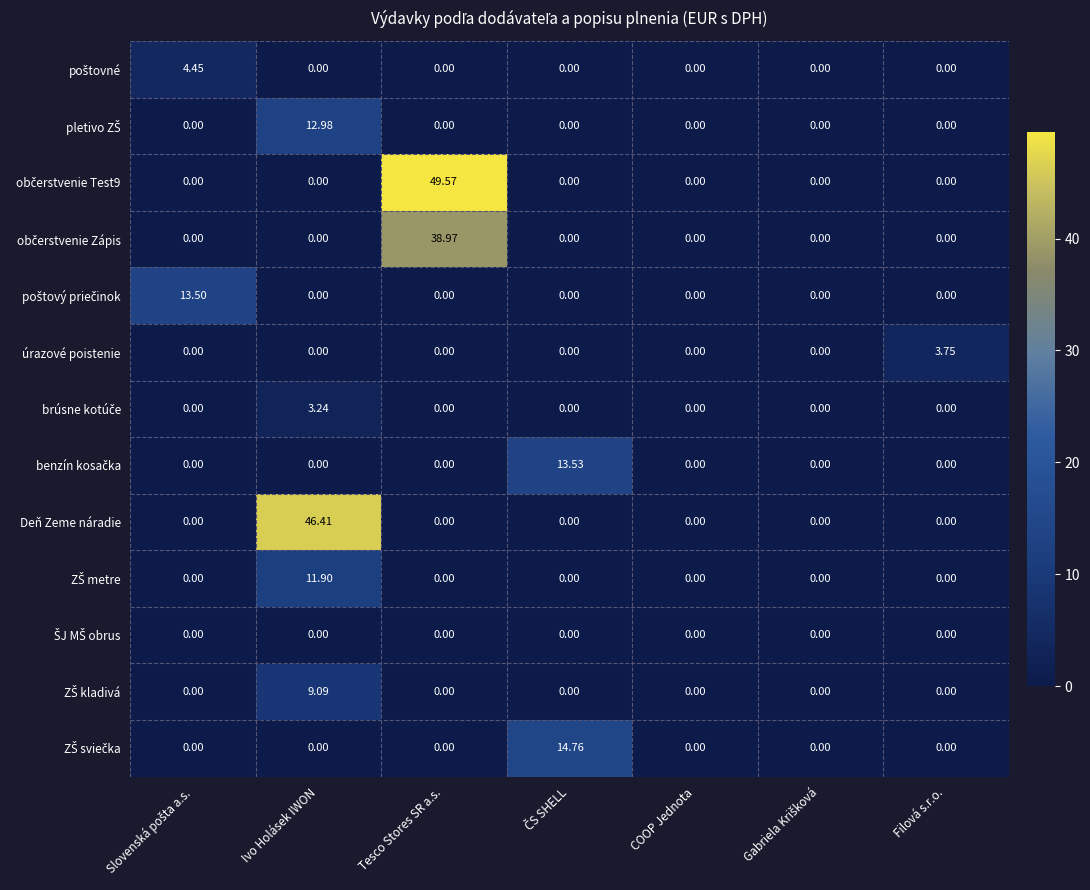

At which category is the sum across all series the highest?

Tesco Stores SR a.s.